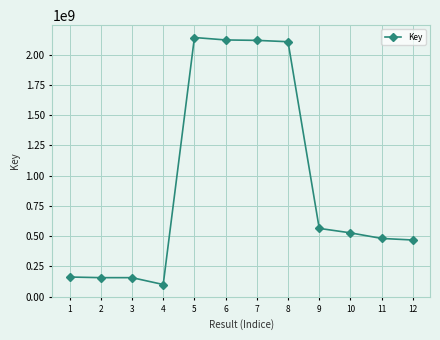

How many distinct data groups are displayed?

1